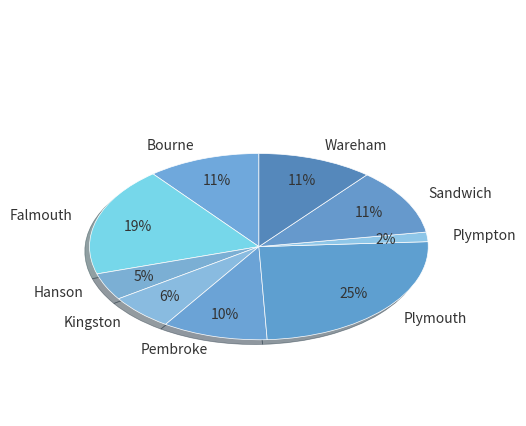

Rank the categories by value from lowest to highest.

Plympton, Hanson, Kingston, Pembroke, Bourne, Wareham, Sandwich, Falmouth, Plymouth